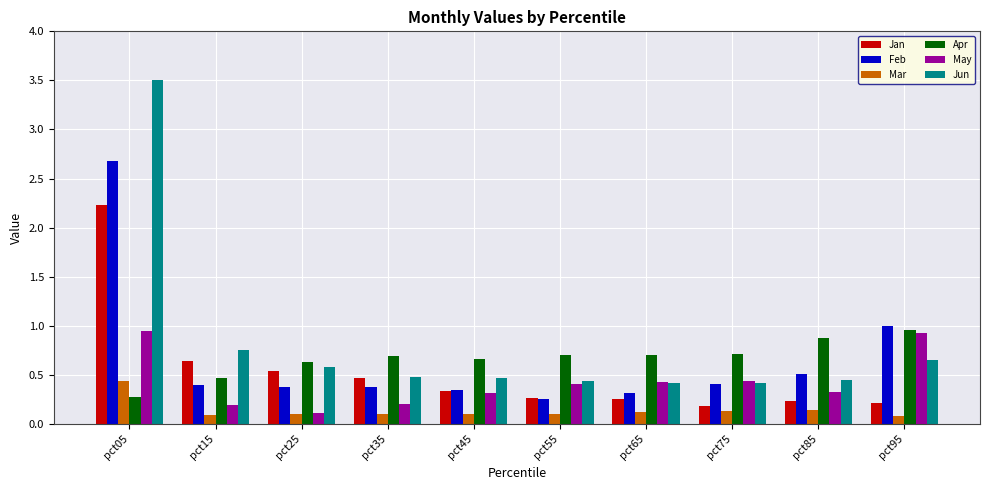

How many bars are there in total?

60